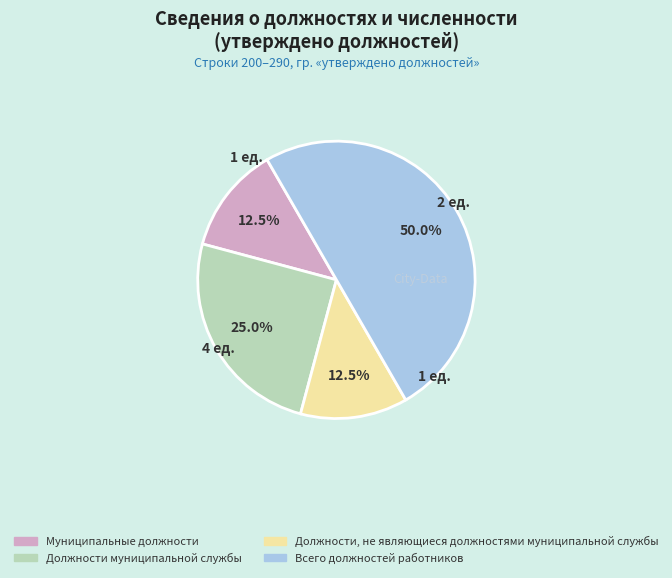

Does Муниципальные должности account for over 50% of the chart?

No